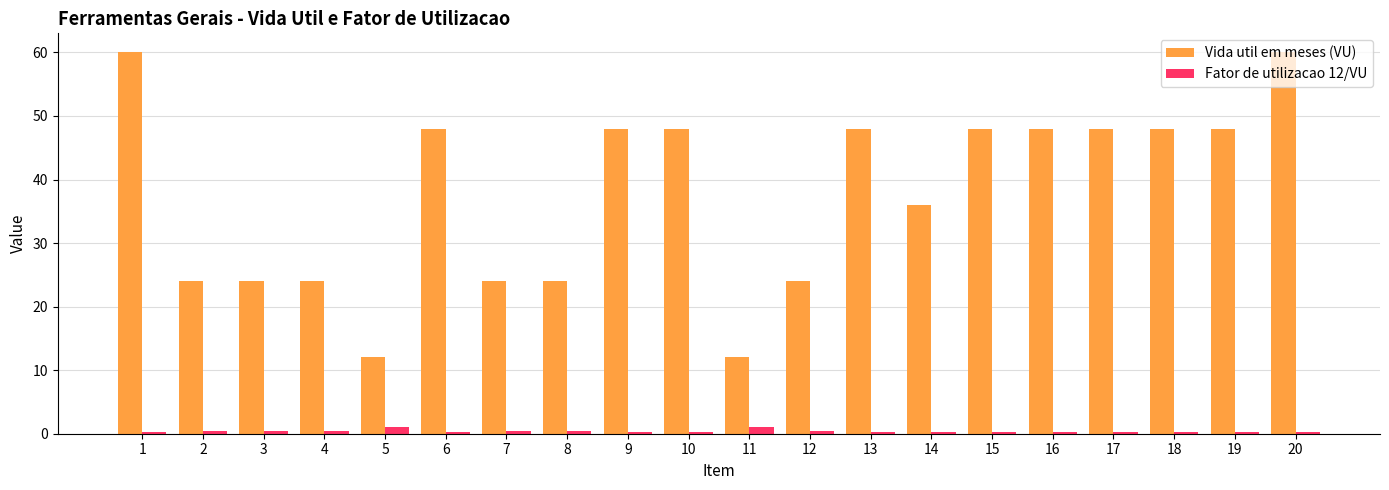

What is the minimum value for Vida util em meses (VU)?

12.0